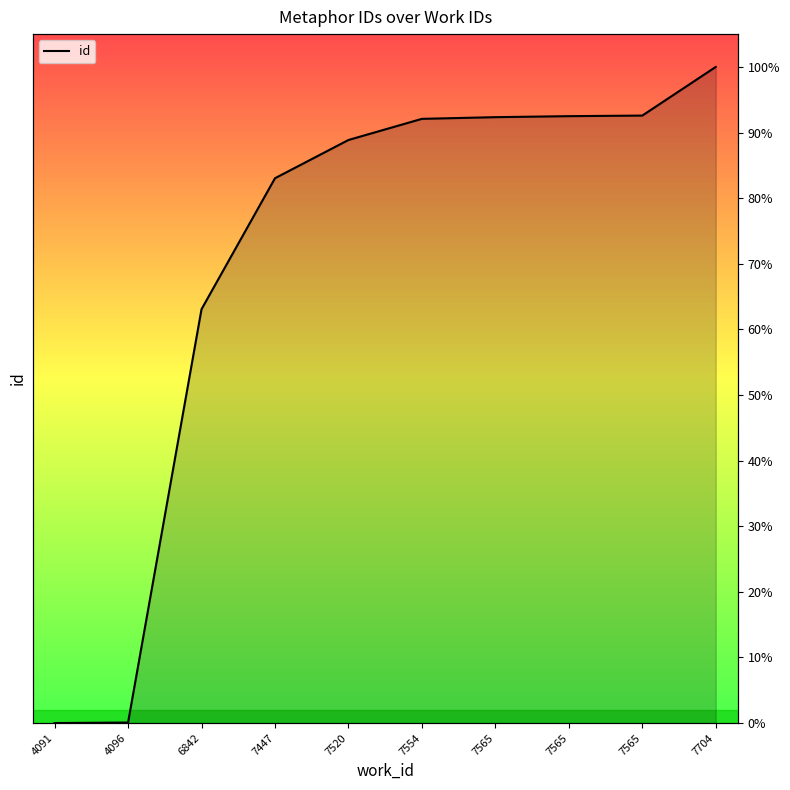

What is the maximum value shown in the chart?

100.0